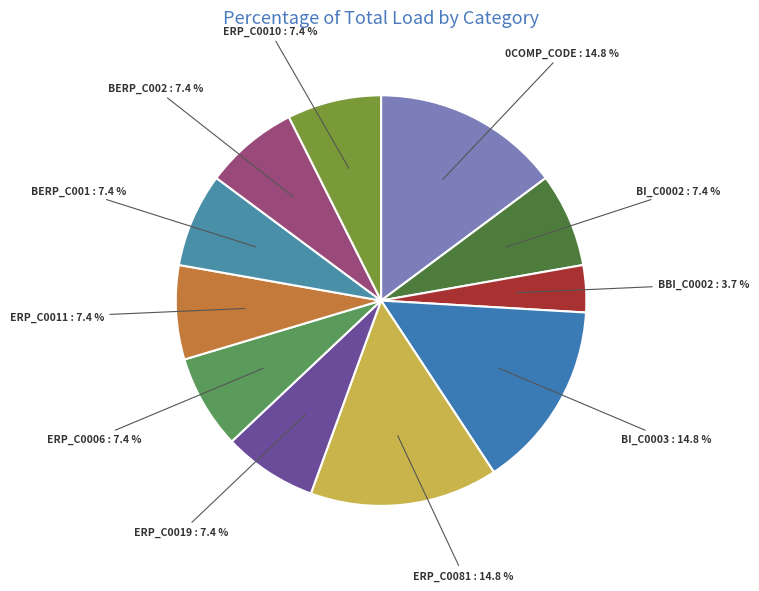

To the nearest percent, what is the average slice percentage?

9%